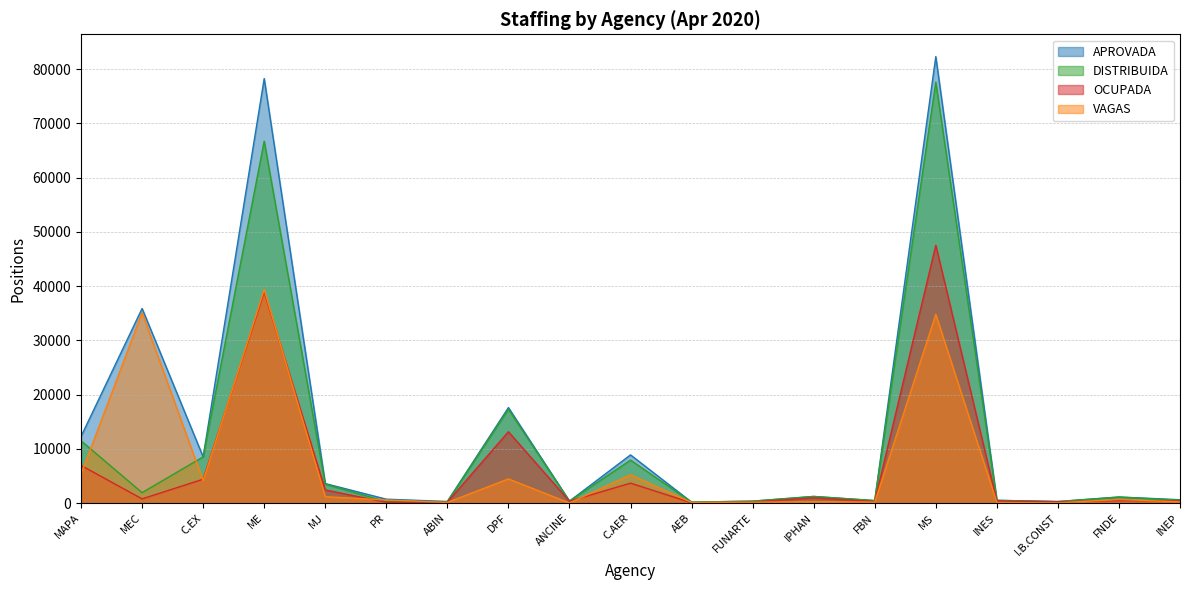

Which series has the largest range (max minus min)?

APROVADA